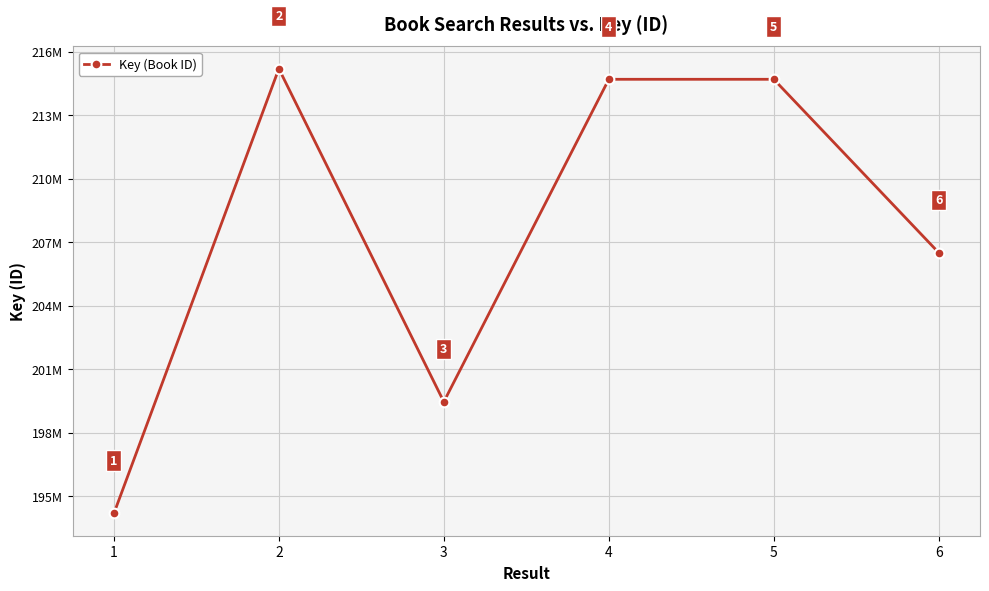

Rank the categories by value from highest to lowest.

2, 5, 4, 6, 3, 1